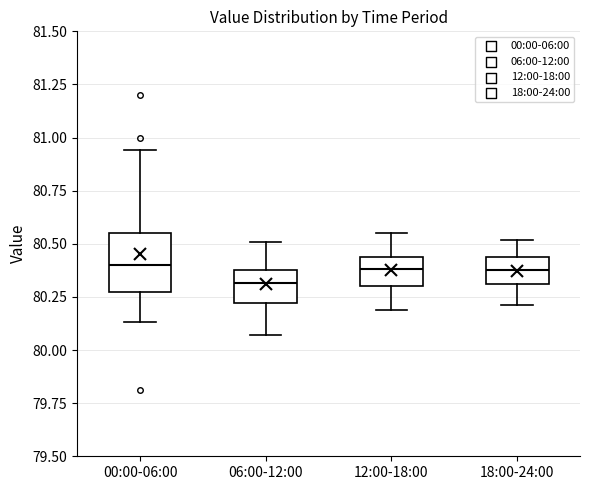

Reading left to right, read every box against the y-axis: the position of its median line, the range the box covers, and the ends of its whiskers. The values are not printed on the chart, so give them approximately, as read against the axis.

00:00-06:00: median 80.40, box 80.30 to 80.55, whiskers 80.15 to 80.95
06:00-12:00: median 80.30, box 80.20 to 80.40, whiskers 80.05 to 80.50
12:00-18:00: median 80.40, box 80.30 to 80.45, whiskers 80.20 to 80.55
18:00-24:00: median 80.40, box 80.30 to 80.45, whiskers 80.20 to 80.50